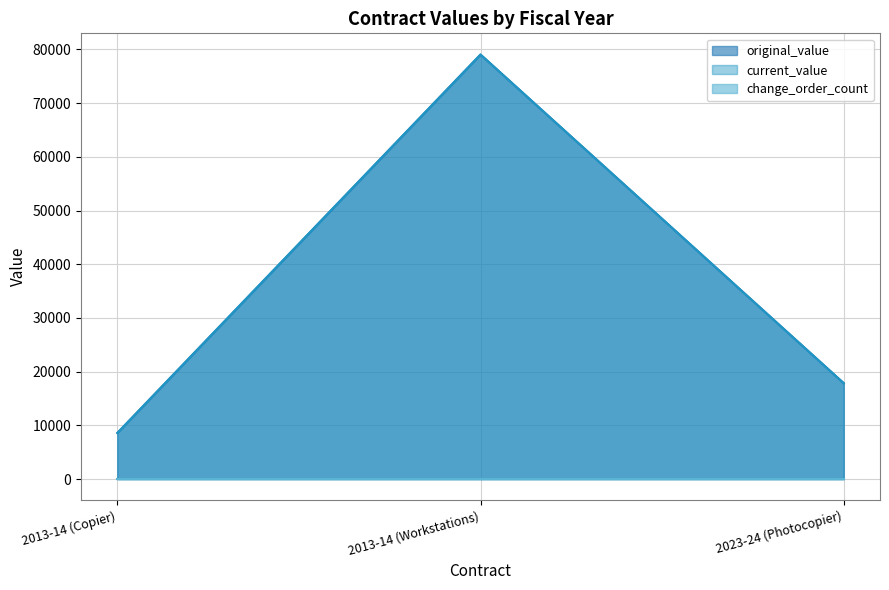

At which label does original_value reach its peak?

2013-14 (Workstations)